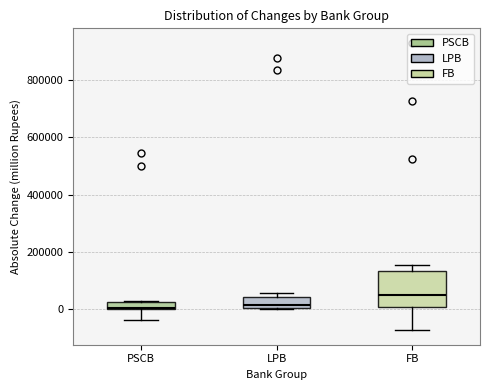

Comparing the boxes themselves (not the whiskers), which one is the tallest?

FB